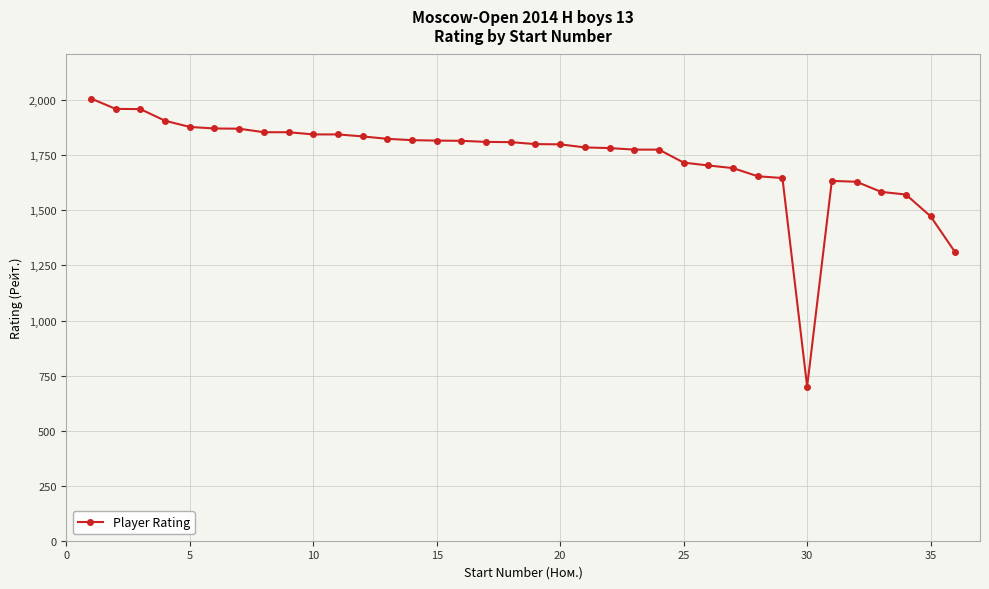

What is the difference between the maximum and minimum values?

1308